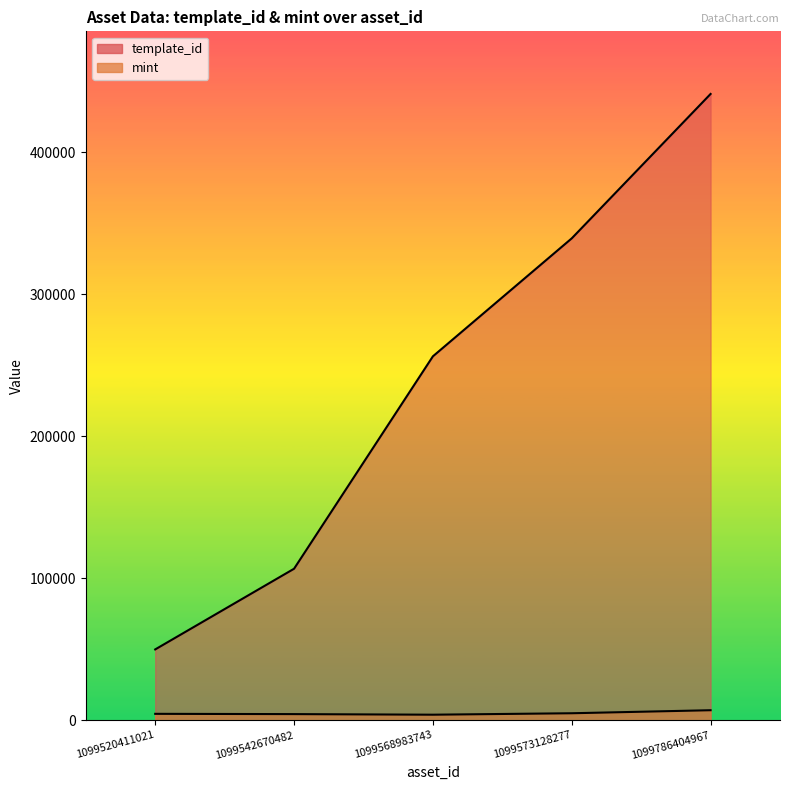

Which label corresponds to the largest value in the chart?

1099786404967